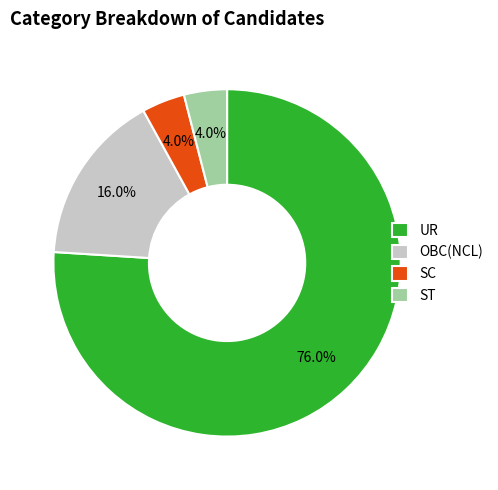

Does SC account for over 50% of the chart?

No